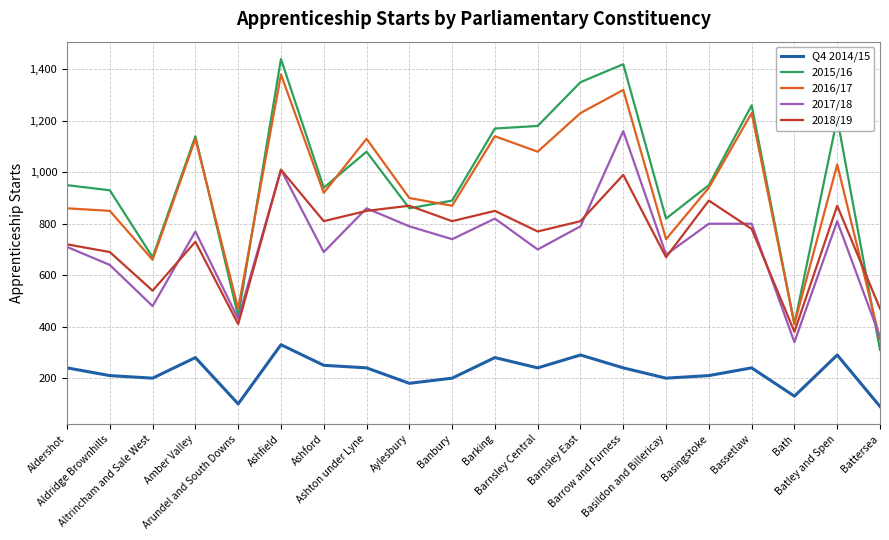

Reading left to right, transcribe all the data shown in this chart.

Q4 2014/15: Aldershot=240	Aldridge Brownhills=210	Altrincham and Sale West=200	Amber Valley=280	Arundel and South Downs=100	Ashfield=330	Ashford=250	Ashton under Lyne=240	Aylesbury=180	Banbury=200	Barking=280	Barnsley Central=240	Barnsley East=290	Barrow and Furness=240	Basildon and Billericay=200	Basingstoke=210	Bassetlaw=240	Bath=130	Batley and Spen=290	Battersea=90
2015/16: Aldershot=950	Aldridge Brownhills=930	Altrincham and Sale West=670	Amber Valley=1140	Arundel and South Downs=440	Ashfield=1440	Ashford=940	Ashton under Lyne=1080	Aylesbury=860	Banbury=890	Barking=1170	Barnsley Central=1180	Barnsley East=1350	Barrow and Furness=1420	Basildon and Billericay=820	Basingstoke=950	Bassetlaw=1260	Bath=410	Batley and Spen=1210	Battersea=310
2016/17: Aldershot=860	Aldridge Brownhills=850	Altrincham and Sale West=660	Amber Valley=1130	Arundel and South Downs=470	Ashfield=1380	Ashford=920	Ashton under Lyne=1130	Aylesbury=900	Banbury=870	Barking=1140	Barnsley Central=1080	Barnsley East=1230	Barrow and Furness=1320	Basildon and Billericay=740	Basingstoke=940	Bassetlaw=1230	Bath=410	Batley and Spen=1030	Battersea=350
2017/18: Aldershot=710	Aldridge Brownhills=640	Altrincham and Sale West=480	Amber Valley=770	Arundel and South Downs=430	Ashfield=1010	Ashford=690	Ashton under Lyne=860	Aylesbury=790	Banbury=740	Barking=820	Barnsley Central=700	Barnsley East=790	Barrow and Furness=1160	Basildon and Billericay=680	Basingstoke=800	Bassetlaw=800	Bath=340	Batley and Spen=810	Battersea=360
2018/19: Aldershot=720	Aldridge Brownhills=690	Altrincham and Sale West=540	Amber Valley=730	Arundel and South Downs=410	Ashfield=1010	Ashford=810	Ashton under Lyne=850	Aylesbury=870	Banbury=810	Barking=850	Barnsley Central=770	Barnsley East=810	Barrow and Furness=990	Basildon and Billericay=670	Basingstoke=890	Bassetlaw=780	Bath=380	Batley and Spen=870	Battersea=470